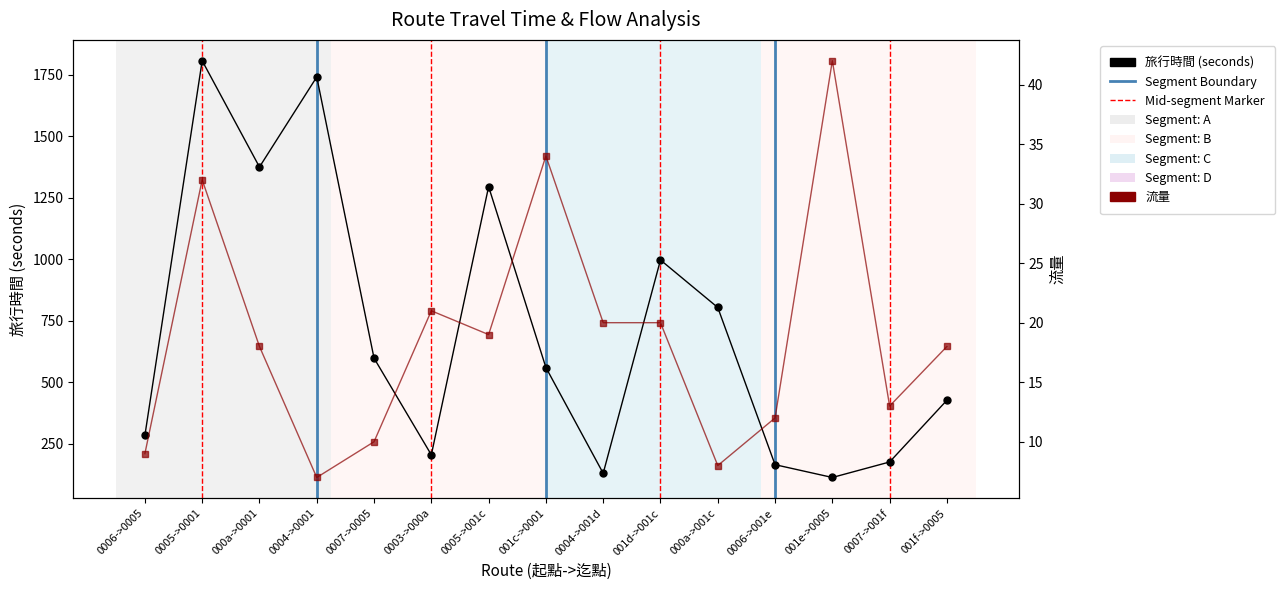

Which series has the largest range (max minus min)?

旅行時間 (seconds)